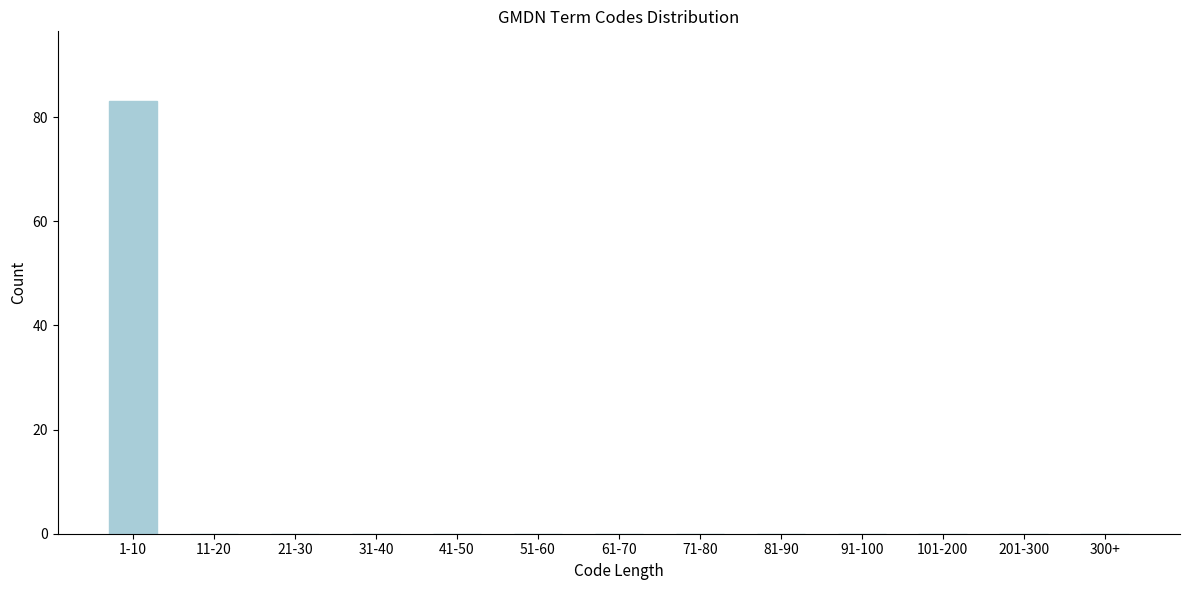

Reading left to right, extract all data points from this chart.

1-10=83	11-20=0	21-30=0	31-40=0	41-50=0	51-60=0	61-70=0	71-80=0	81-90=0	91-100=0	101-200=0	201-300=0	300+=0